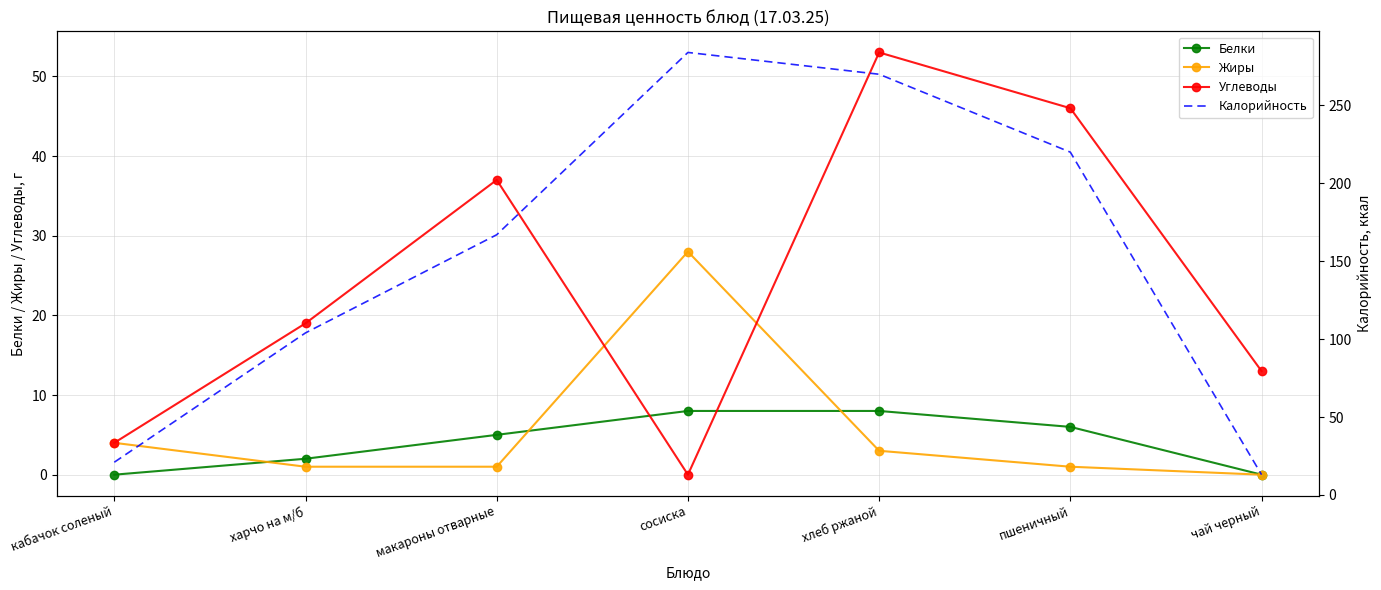

The Белки series shows 4 at сосиска. True or false?

False